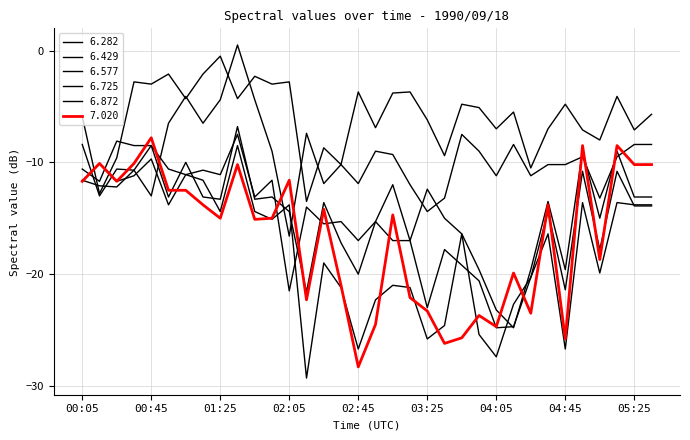

Does the chart display data point markers on the line(s)?

No